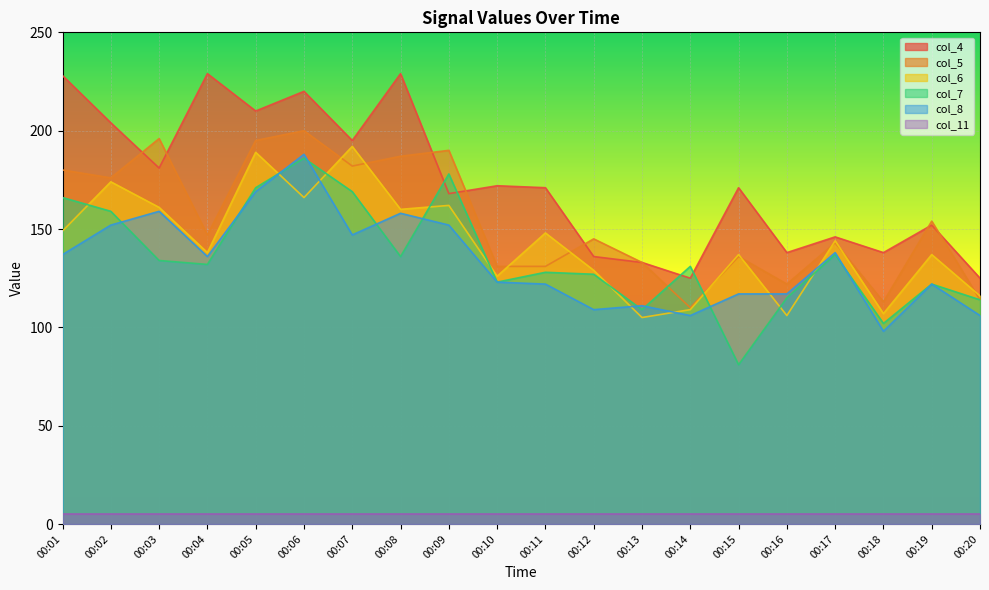

What is the smallest value displayed?

5